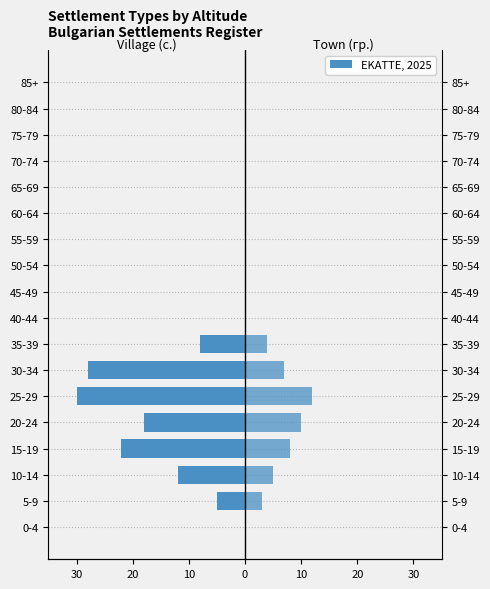

Reading right to left, what are all the values shown in this chart?

с. (village): 0	0	0	0	0	0	0	0	0	0	-8	-28	-30	-18	-22	-12	-5	0
гр. (town): 0	0	0	0	0	0	0	0	0	0	4	7	12	10	8	5	3	0